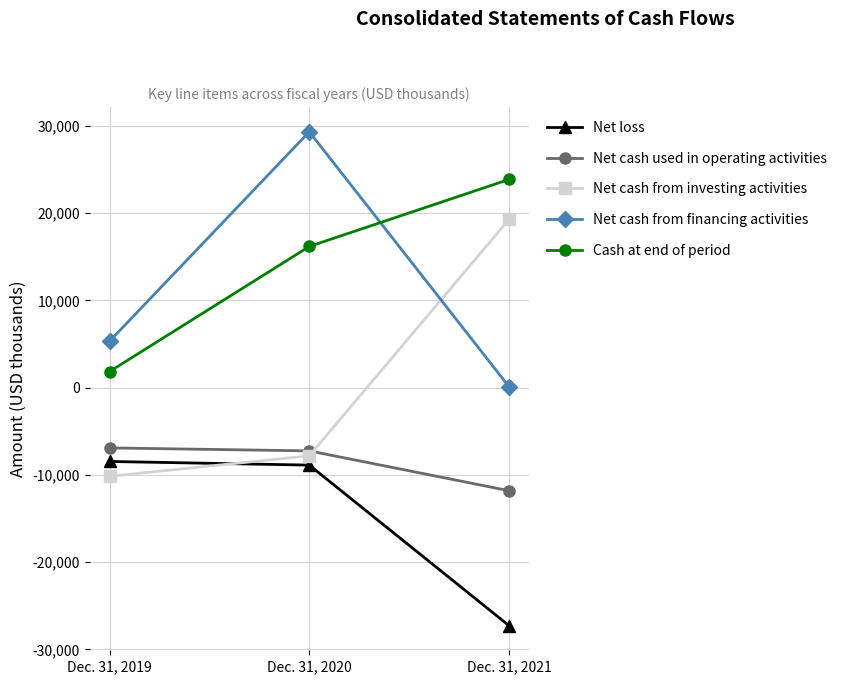

What is the value of the Cash at end of period point at the 3rd from the left?

23854